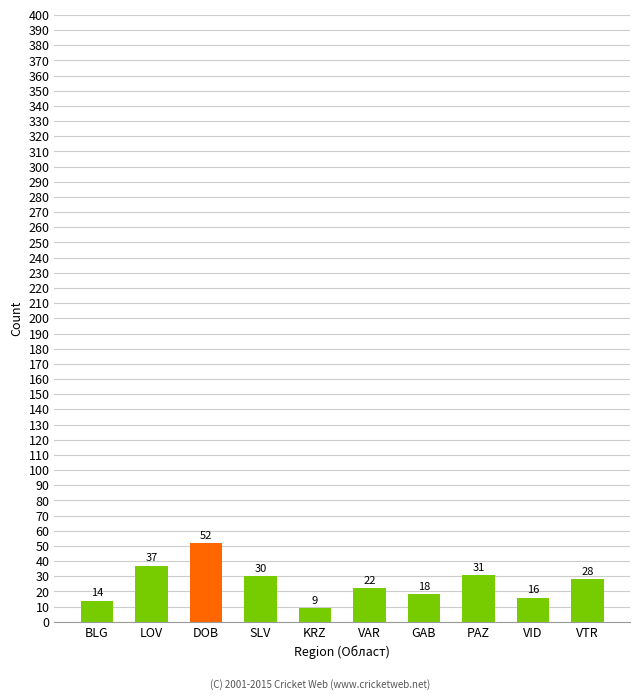

How many bars are there in total?

10